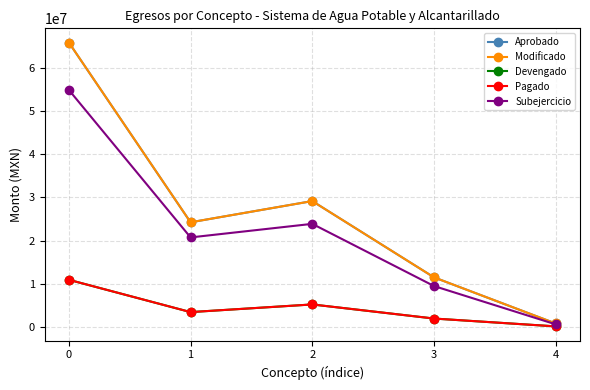

Does the chart have visible grid lines?

Yes